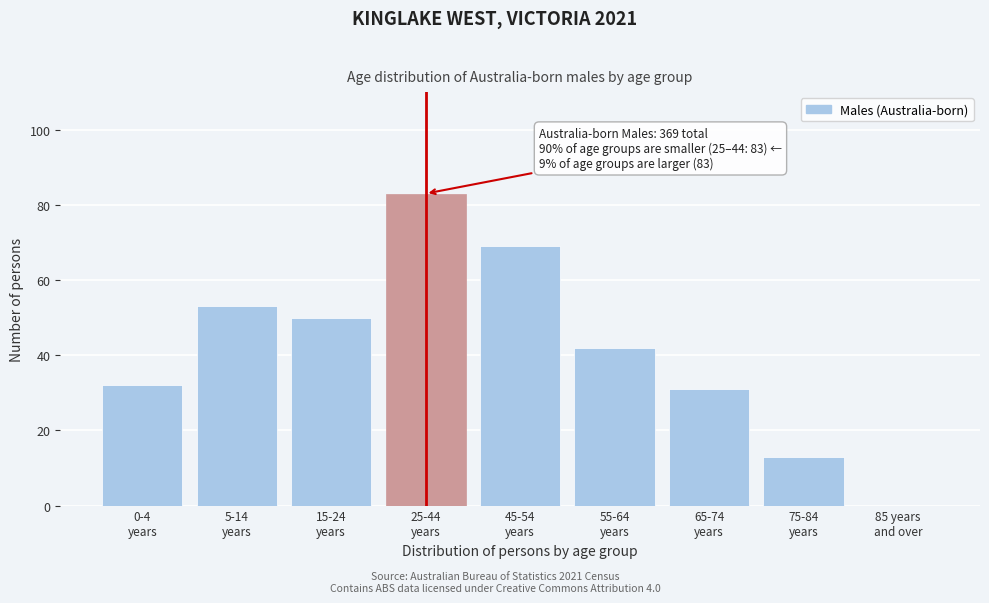

What is the greatest value displayed?

83